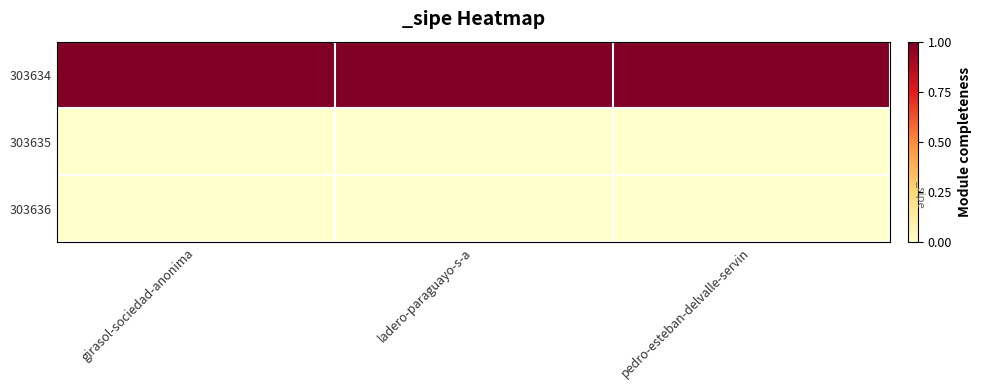

Reading left to right, what are all the values shown in this chart?

303634: girasol-sociedad-anonima=1	ladero-paraguayo-s-a=1	pedro-esteban-delvalle-servin=1
303635: girasol-sociedad-anonima=0	ladero-paraguayo-s-a=0	pedro-esteban-delvalle-servin=0
303636: girasol-sociedad-anonima=0	ladero-paraguayo-s-a=0	pedro-esteban-delvalle-servin=0